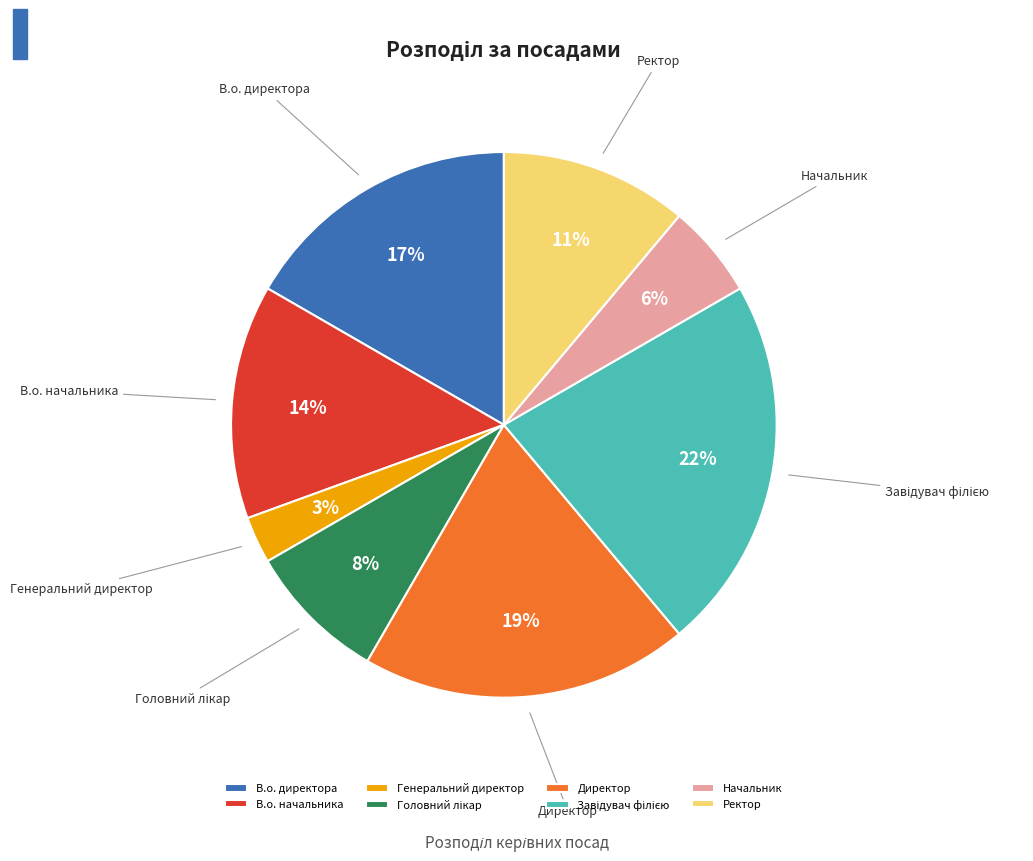

How many slices are in this pie chart?

8